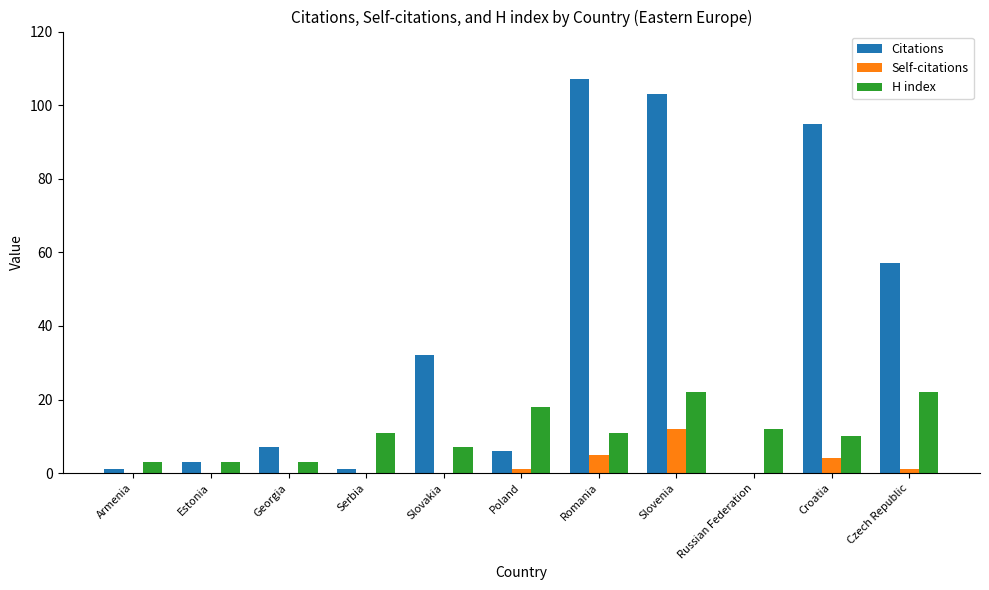

Reading left to right, extract all data points from this chart.

Citations: 1	3	7	1	32	6	107	103	0	95	57
Self-citations: 0	0	0	0	0	1	5	12	0	4	1
H index: 3	3	3	11	7	18	11	22	12	10	22